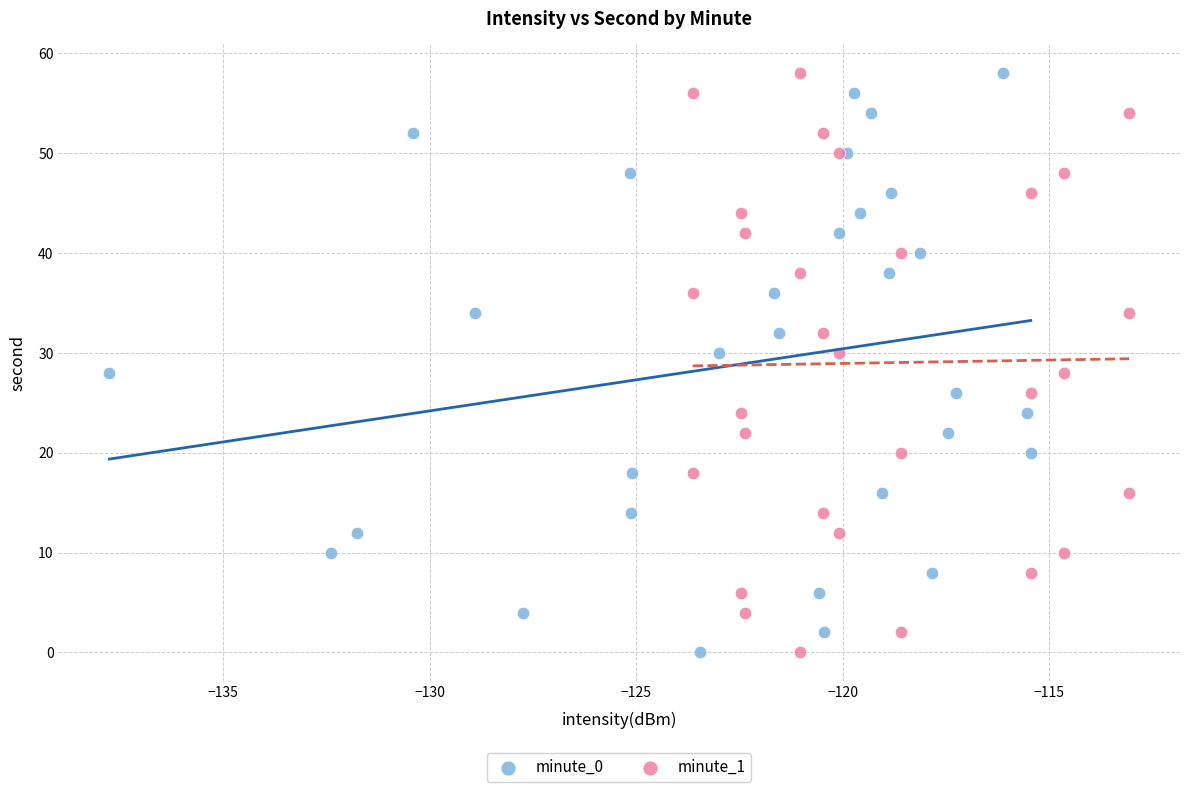

What are all the series names shown in the legend?

minute_0, minute_1